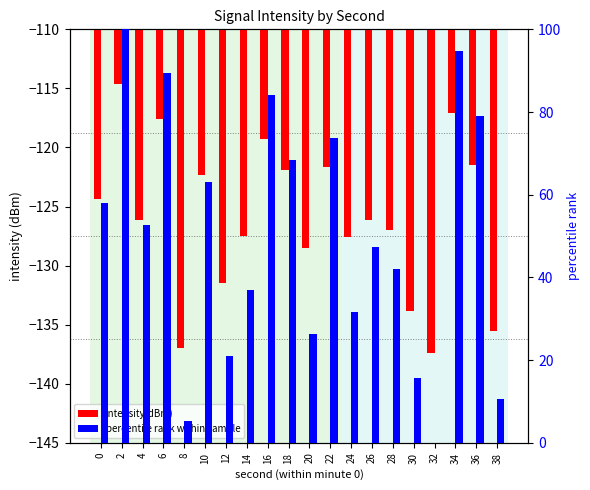

Read the percentile rank within sample value at 30.

15.8